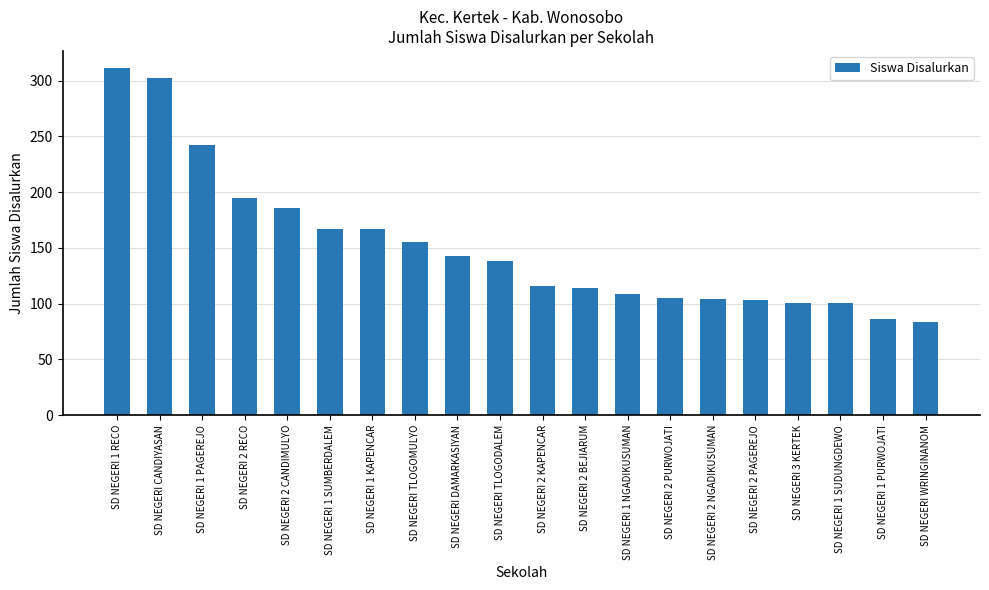

Are the bars grouped side by side (vs. stacked)?

No